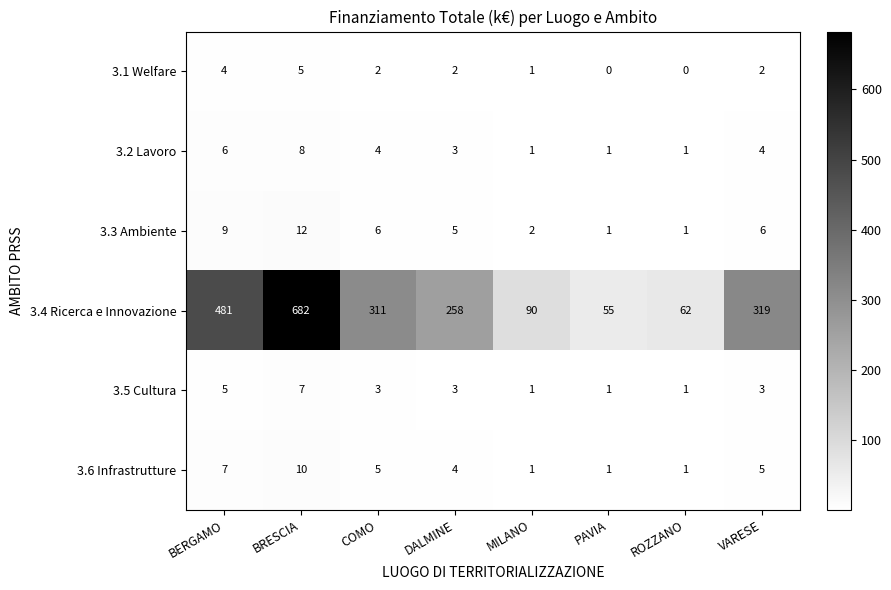

What is the spread (max minus min) of values at DALMINE?

256